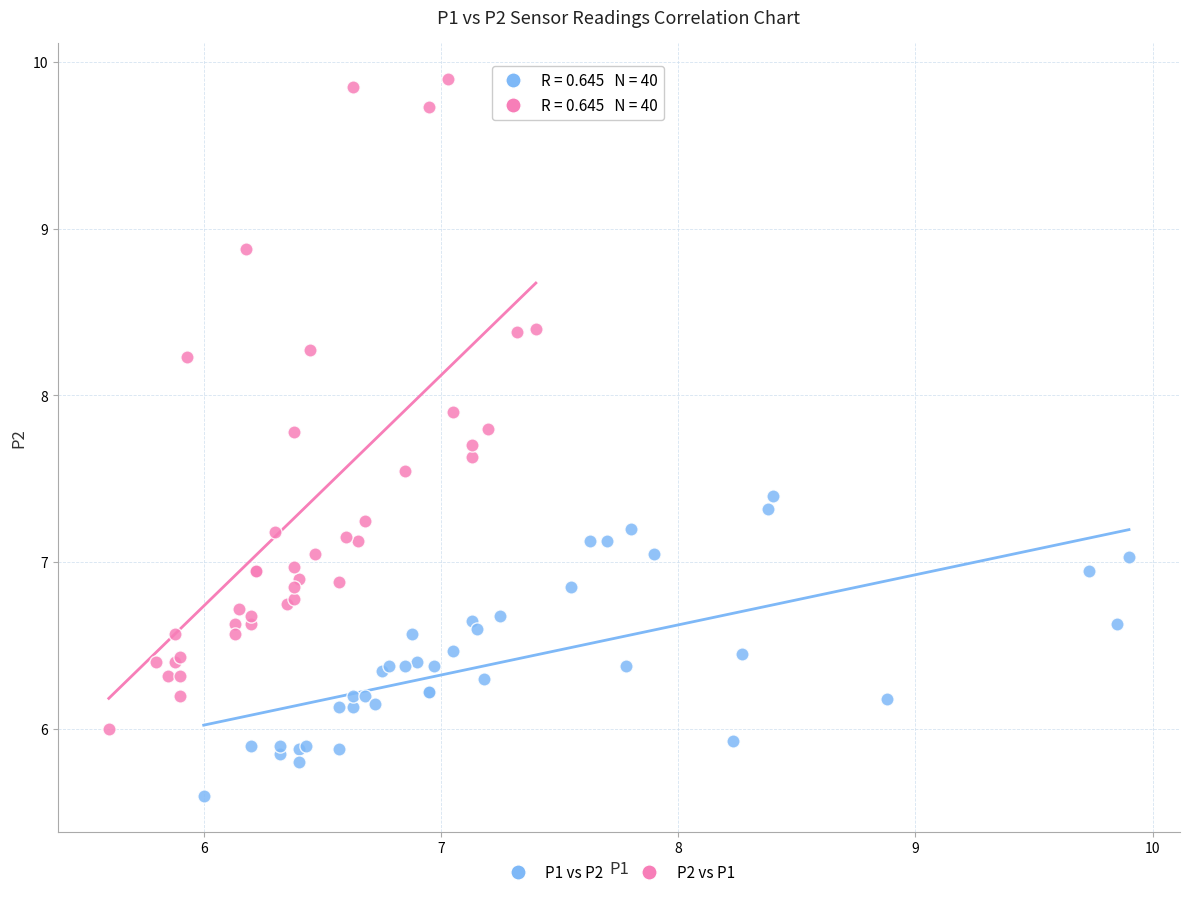

Which series contains the lowest Y value?

P1 vs P2